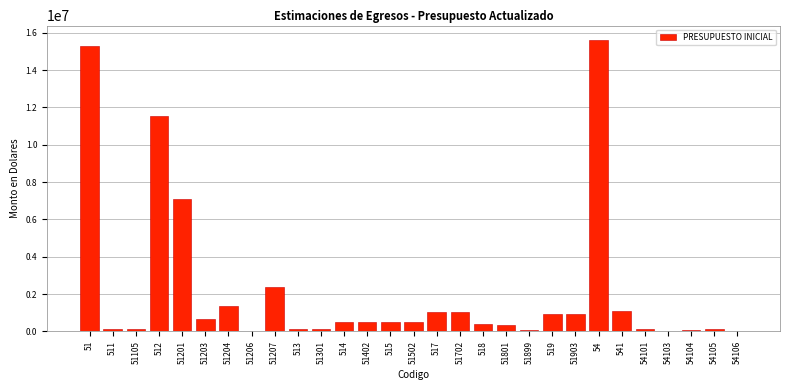

What is the greatest value displayed?

15604400